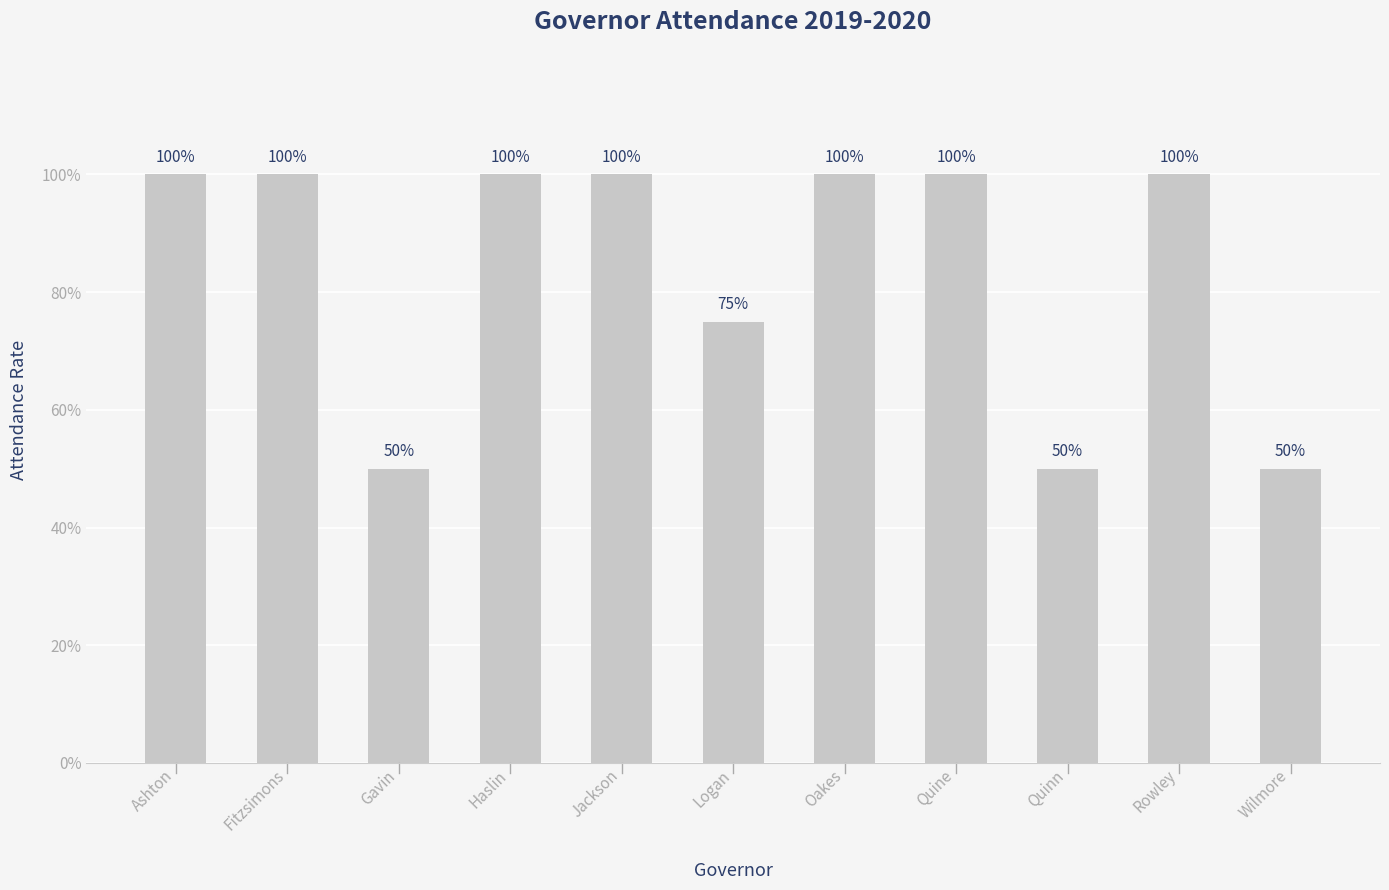

What is the label of the 6th bar from the left?

Logan